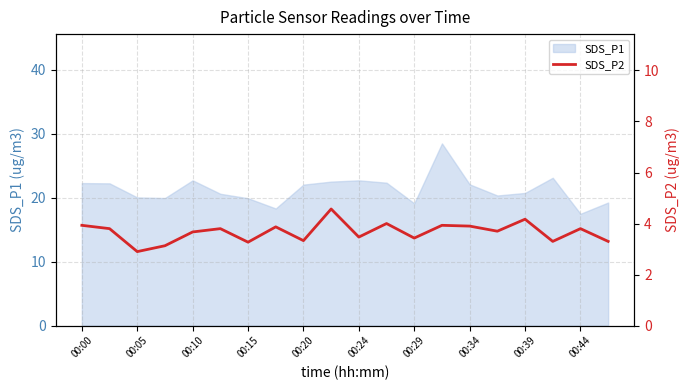

What is the maximum value for SDS_P1?

28.5